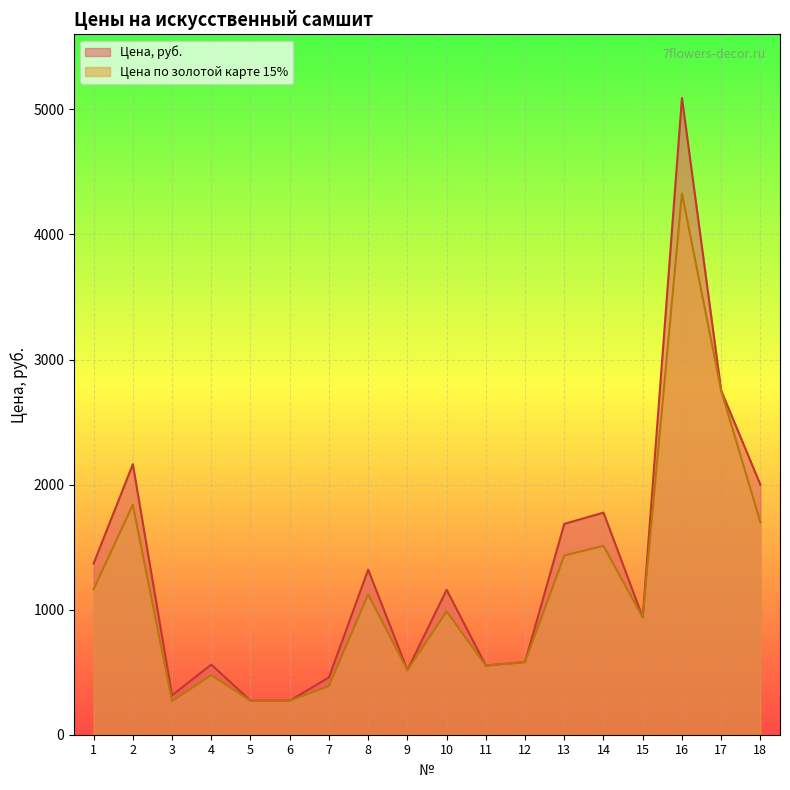

How many lines are shown in the chart?

2